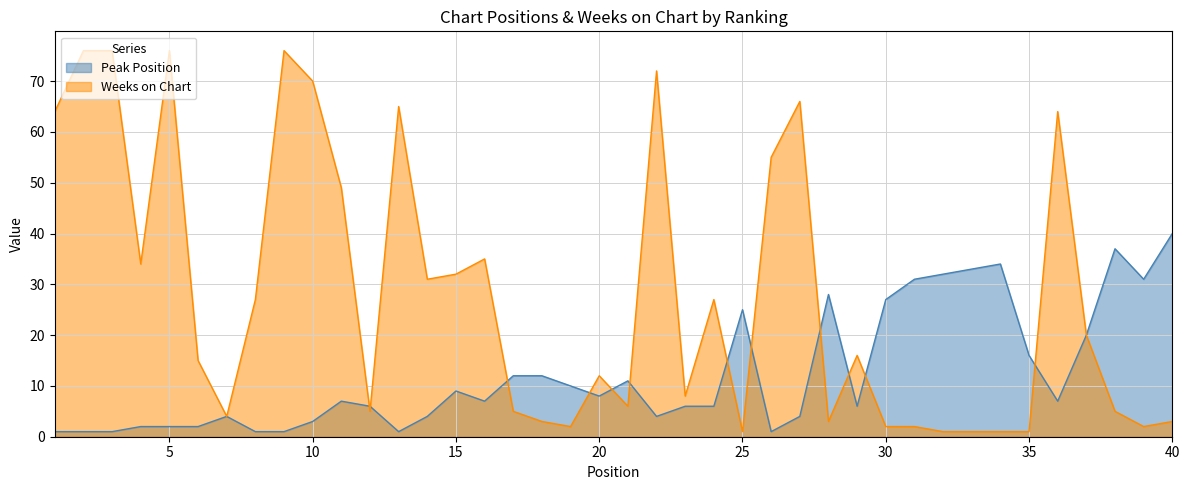

Reading right to left, extract all data points from this chart.

Peak Position: 40	31	37	20	7	16	34	33	32	31	27	6	28	4	1	25	6	6	4	11	8	10	12	12	7	9	4	1	6	7	3	1	1	4	2	2	2	1	1	1
Weeks on Chart: 3	2	5	20	64	1	1	1	1	2	2	16	3	66	55	1	27	8	72	6	12	2	3	5	35	32	31	65	5	49	70	76	27	4	15	76	34	76	76	64